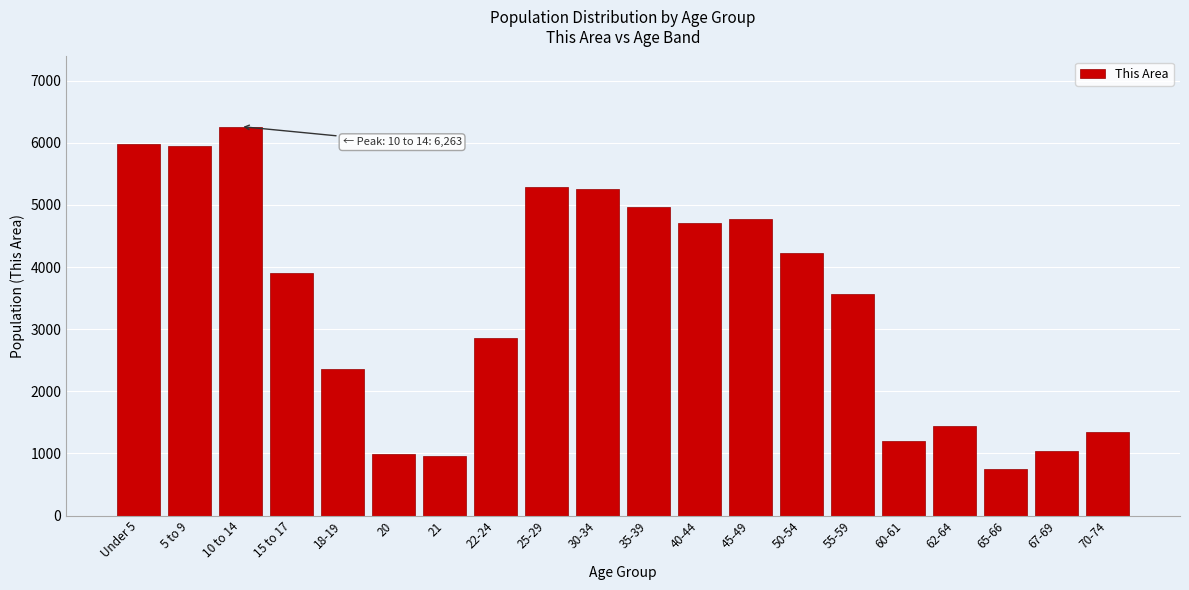

What is the change in value from 20 to 70-74?

+354